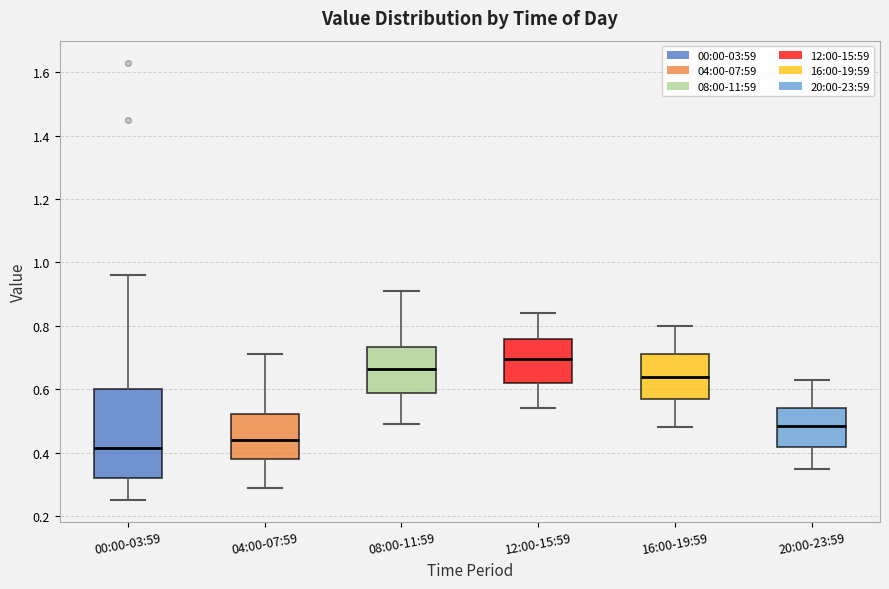

Where does the median line of the box for 20:00-23:59 sit on the y-axis? The values are not printed on the chart, so give them approximately, as read against the axis.

0.48